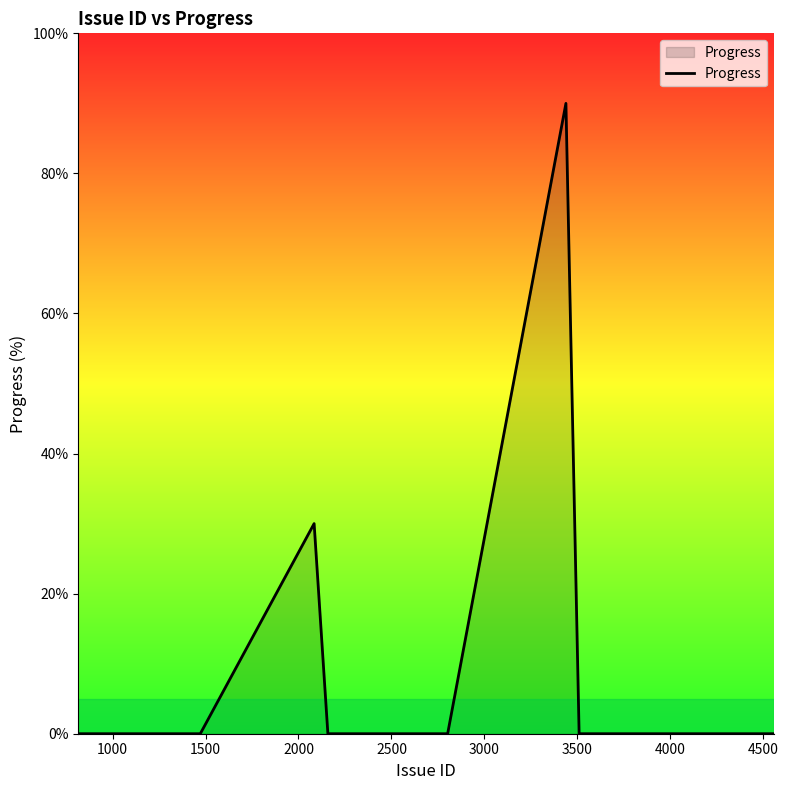

What is the greatest value displayed?

90